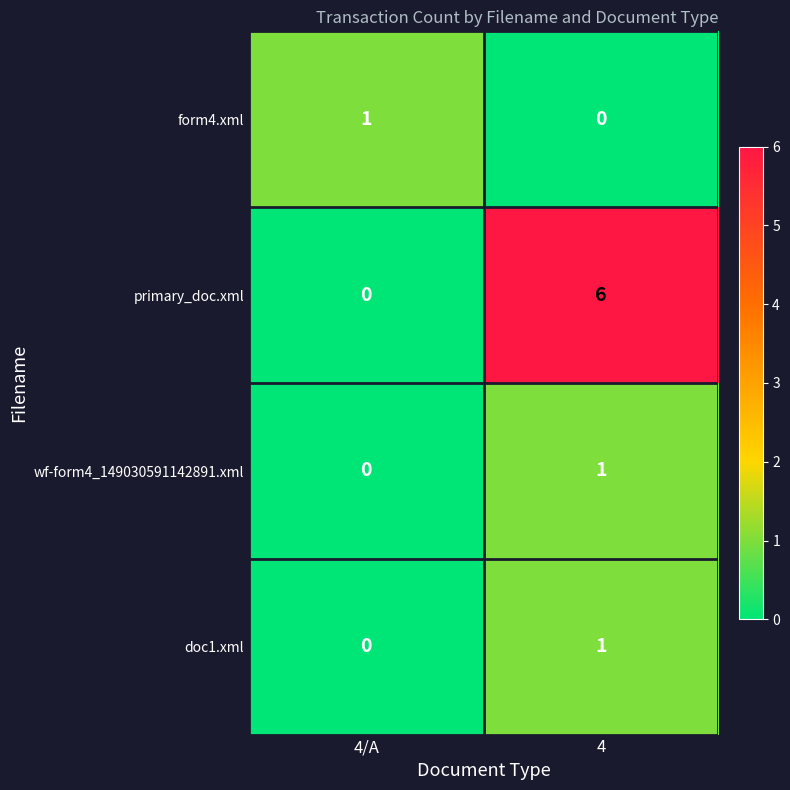

Which series changed the most between 4/A and 4?

primary_doc.xml